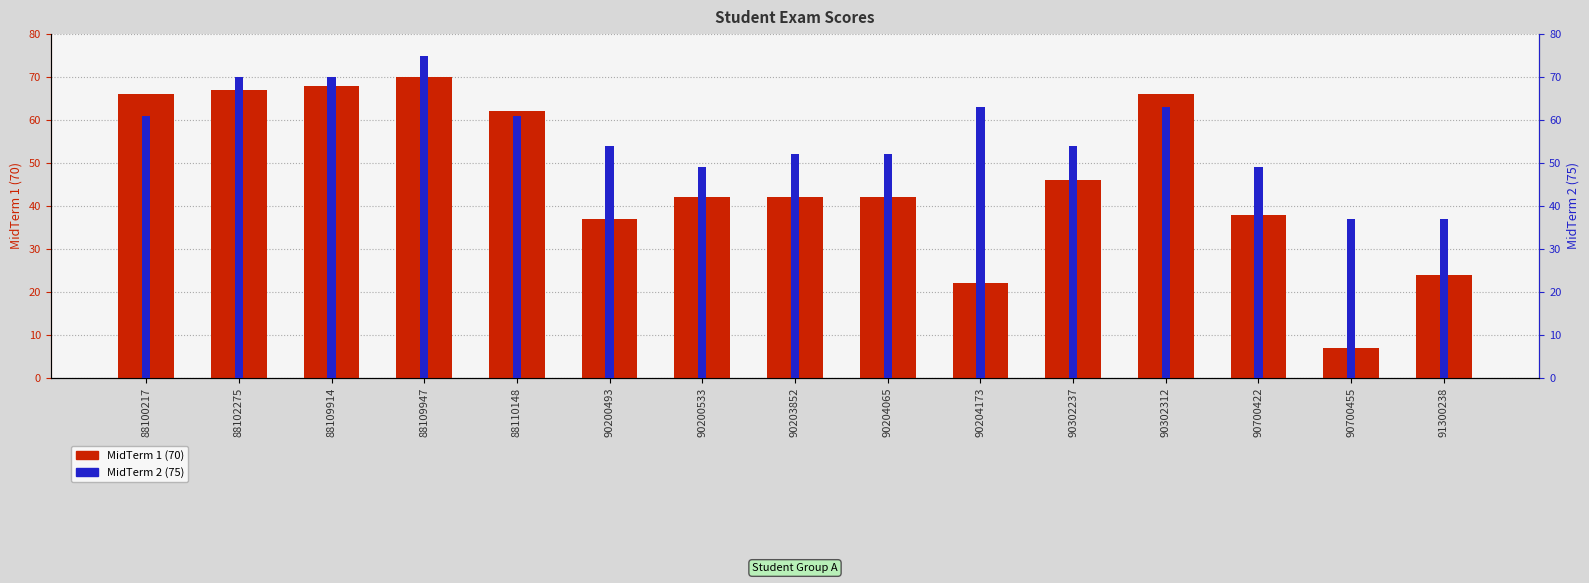

Is the value of MidTerm 2 (75) at 88110148 greater than the value of MidTerm 1 (70) at 88100217?

No